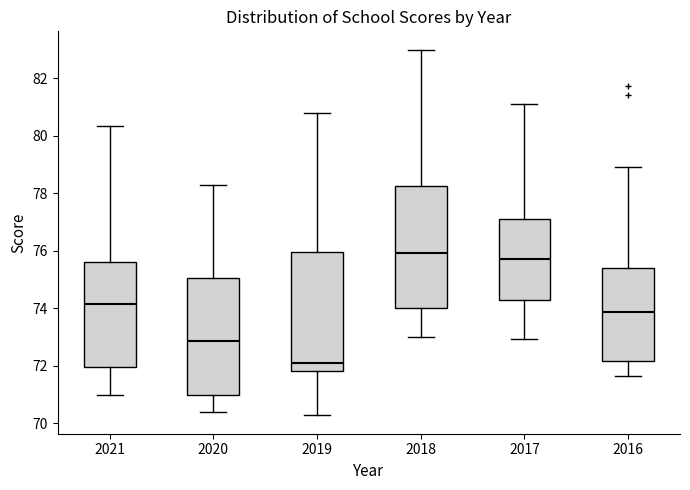

Reading left to right, transcribe this box plot: for each box, give where its median line is, the range the box spans, and where its two whiskers end, as read against the y-axis. The values are not printed on the chart, so give them approximately, as read against the axis.

2021: median 74.2, box 72.0 to 75.6, whiskers 71.0 to 80.4
2020: median 72.8, box 71.0 to 75.0, whiskers 70.4 to 78.2
2019: median 72.2, box 71.8 to 76.0, whiskers 70.2 to 80.8
2018: median 76.0, box 74.0 to 78.2, whiskers 73.0 to 83.0
2017: median 75.8, box 74.4 to 77.0, whiskers 73.0 to 81.2
2016: median 73.8, box 72.2 to 75.4, whiskers 71.6 to 79.0